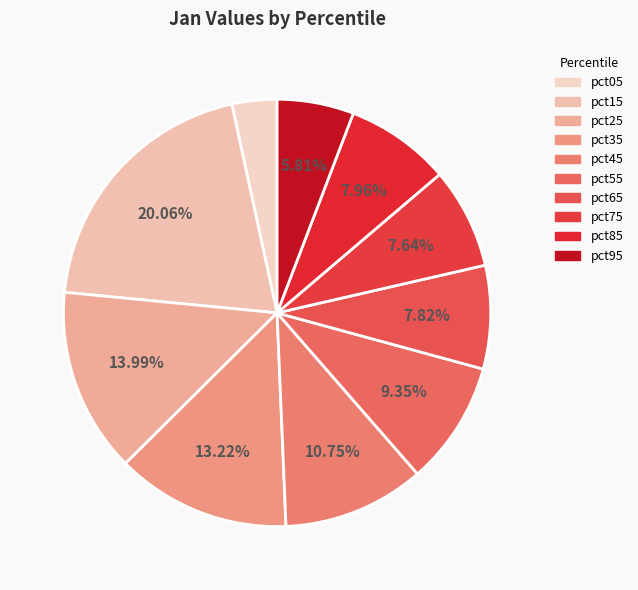

To the nearest percent, what is the difference between the largest and smallest slice percentages?

17%